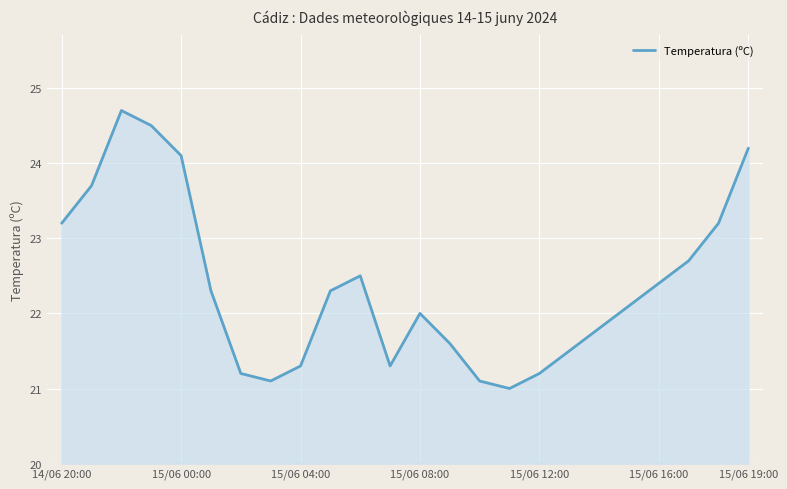

What is the difference between the maximum and minimum values?

3.7